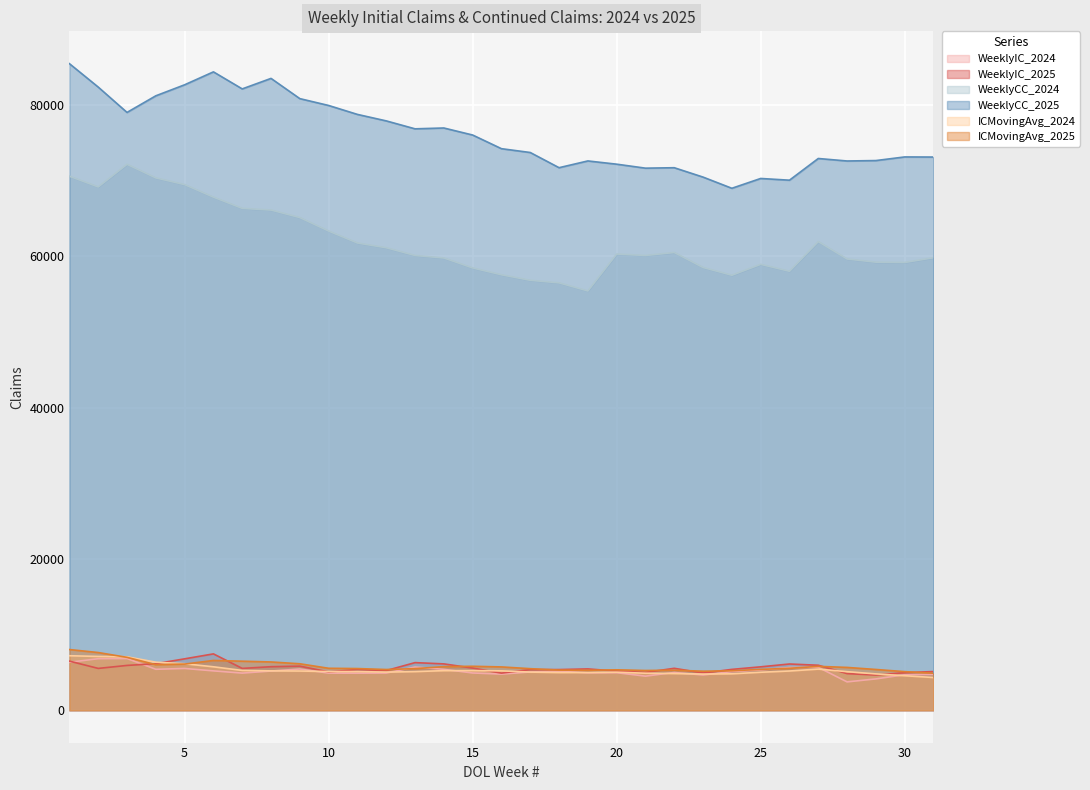

Which series changed the most between 10 and 18?

WeeklyCC_2025